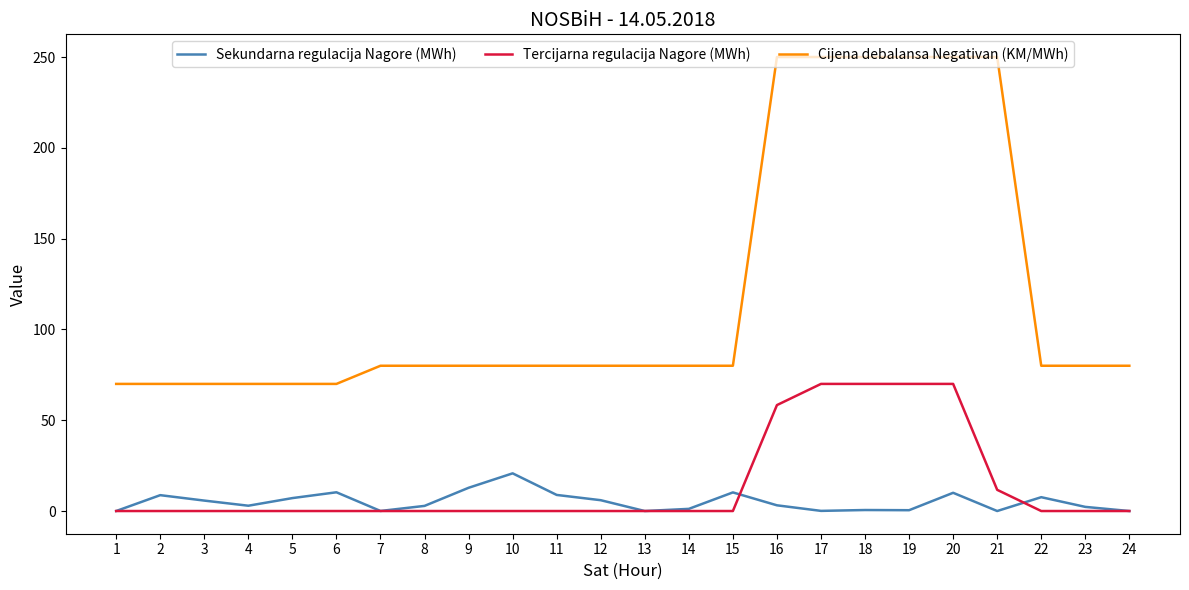

True or false: Tercijarna regulacija Nagore (MWh) has a value of 0.0 at 2.

True